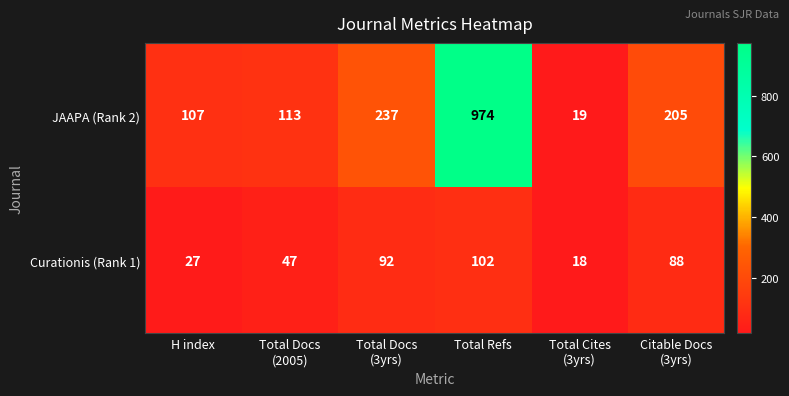

What is the difference between the second highest and second lowest values in the Curationis (Rank 1) series?

65